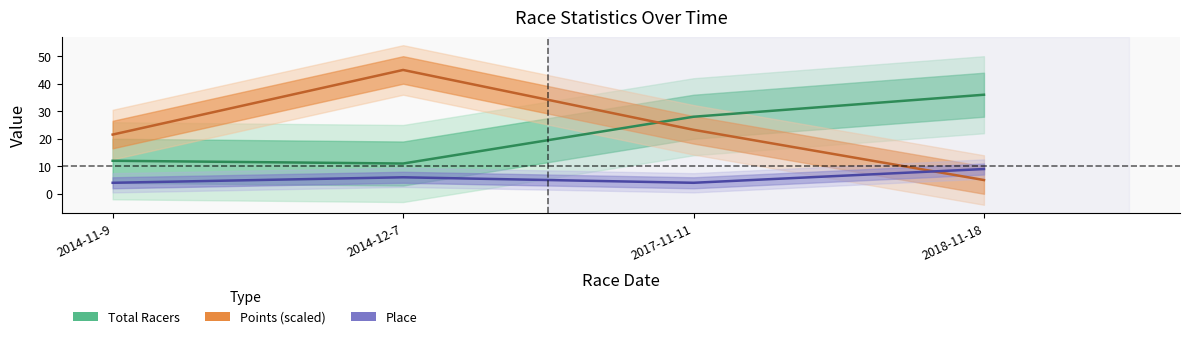

What is the greatest value displayed?

45.0